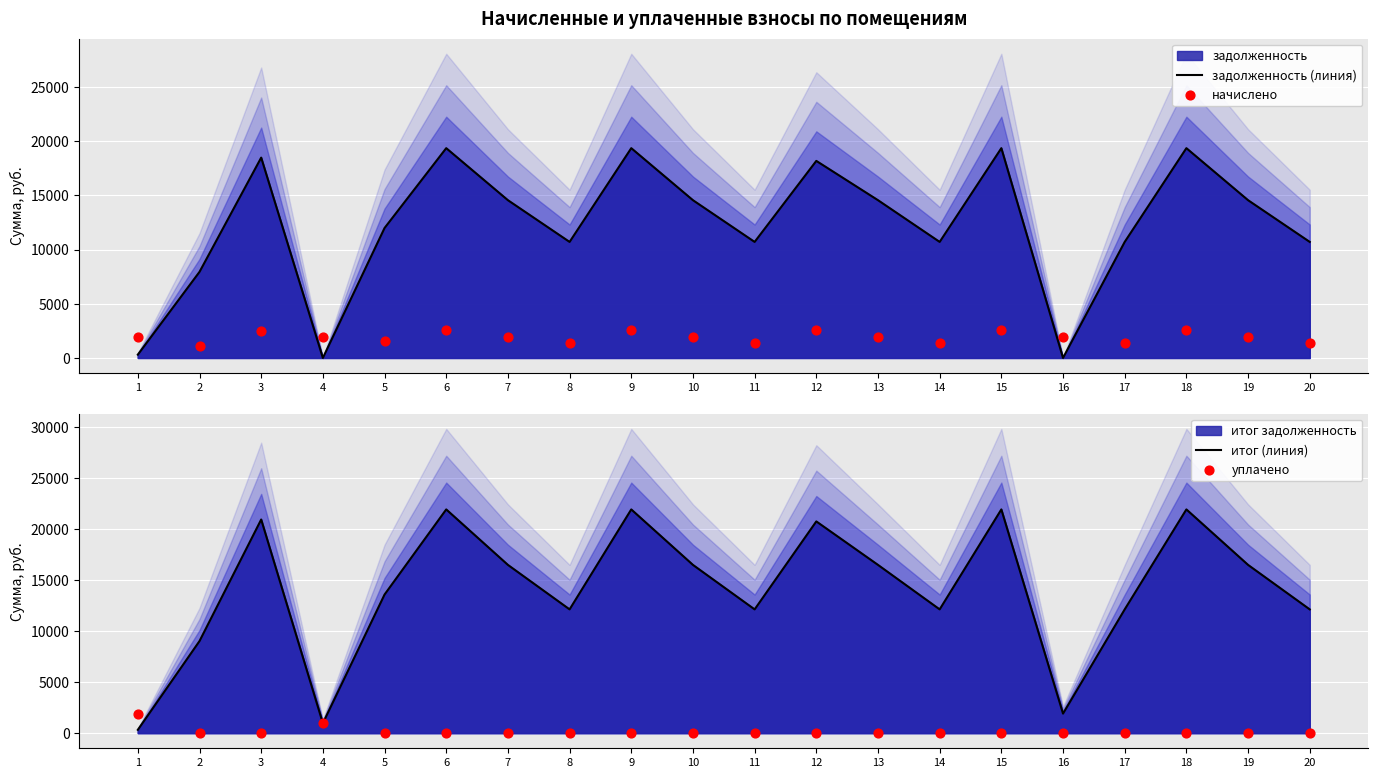

At which category is the sum across all series the highest?

6